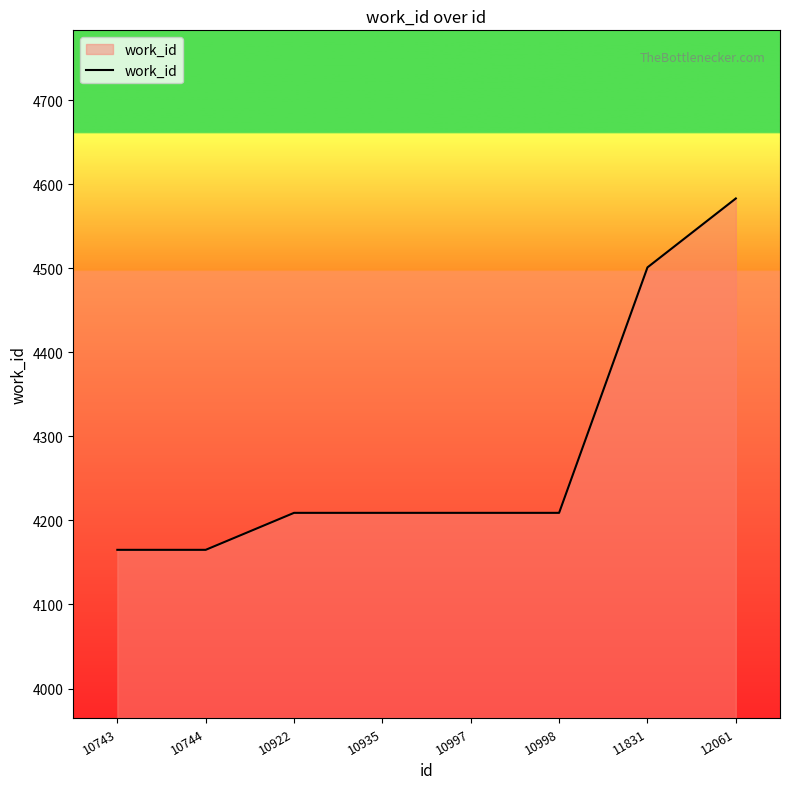

True or false: the data has more than 2 interior local peaks.

False